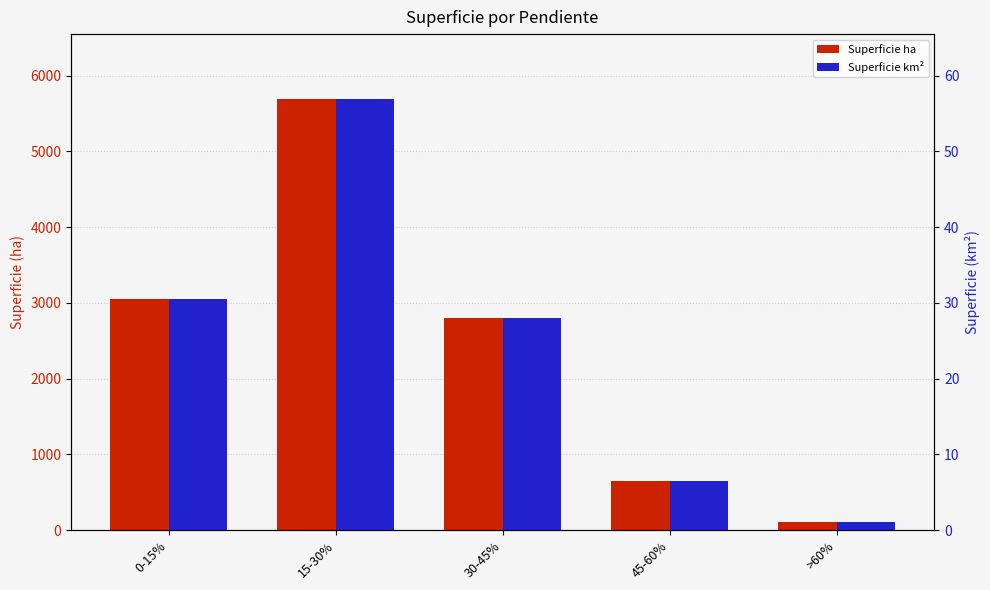

Is it true that Superficie km² equals 28.1 at 30-45%?

True